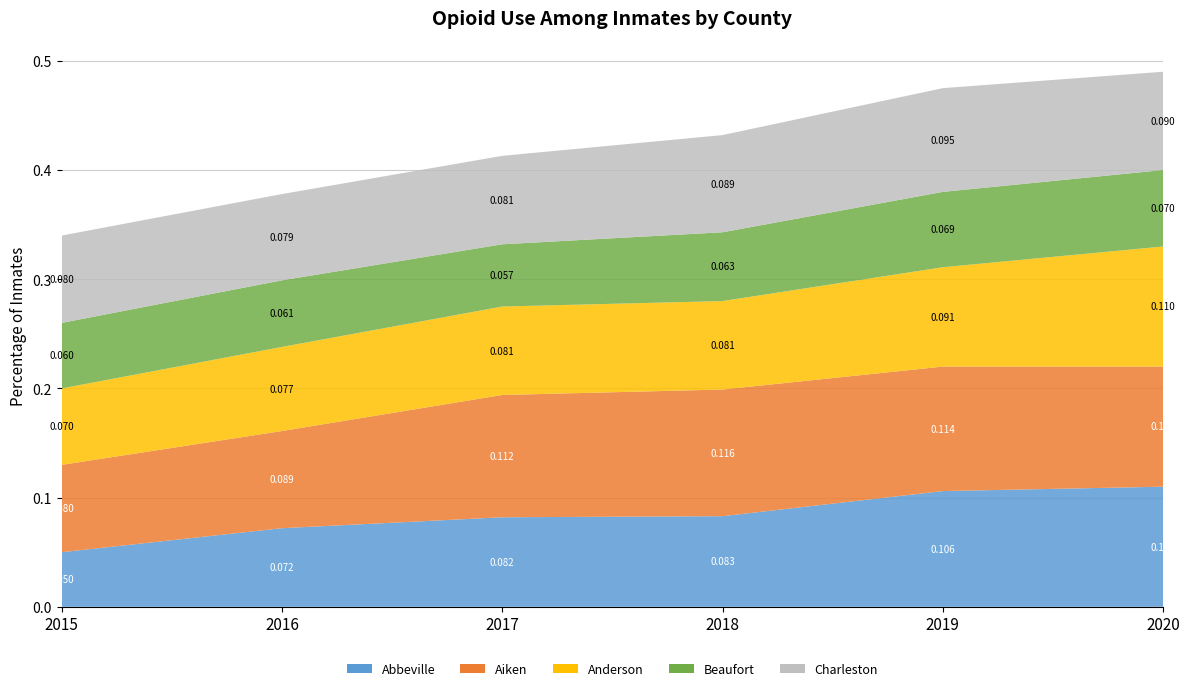

Reading right to left, extract all data points from this chart.

Abbeville: 2020=0.1	2019=0.1	2018=0.1	2017=0.1	2016=0.1	2015=0.1
Aiken: 2020=0.1	2019=0.1	2018=0.1	2017=0.1	2016=0.1	2015=0.1
Anderson: 2020=0.1	2019=0.1	2018=0.1	2017=0.1	2016=0.1	2015=0.1
Beaufort: 2020=0.1	2019=0.1	2018=0.1	2017=0.1	2016=0.1	2015=0.1
Charleston: 2020=0.1	2019=0.1	2018=0.1	2017=0.1	2016=0.1	2015=0.1